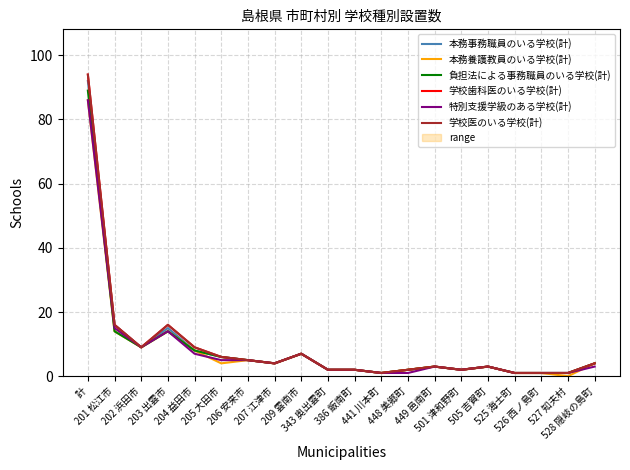

Reading left to right, transcribe all the data shown in this chart.

本務事務職員のいる学校(計): 92	16	9	15	8	6	5	4	7	2	2	1	2	3	2	3	1	1	1	4
本務養護教員のいる学校(計): 86	14	9	14	8	4	5	4	7	2	2	1	2	3	2	3	1	1	0	4
負担法による事務職員のいる学校(計): 89	14	9	14	8	6	5	4	7	2	2	1	2	3	2	3	1	1	1	4
学校歯科医のいる学校(計): 94	16	9	16	9	6	5	4	7	2	2	1	2	3	2	3	1	1	1	4
特別支援学級のある学校(計): 86	15	9	14	7	5	5	4	7	2	2	1	1	3	2	3	1	1	1	3
学校医のいる学校(計): 94	16	9	16	9	6	5	4	7	2	2	1	2	3	2	3	1	1	1	4